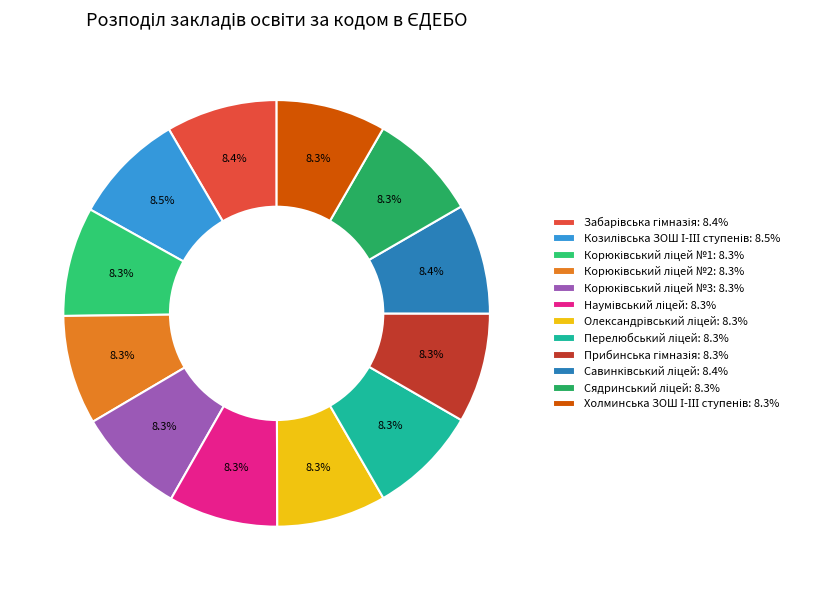

True or false: Наумівський ліцей accounts for 8% of the total.

True